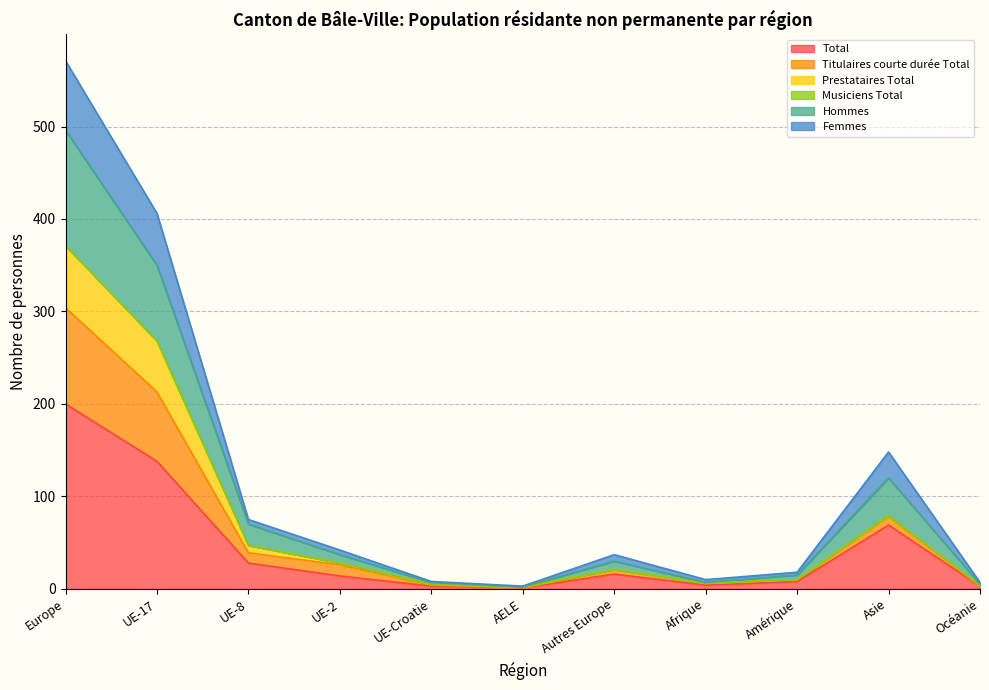

How many lines are shown in the chart?

6